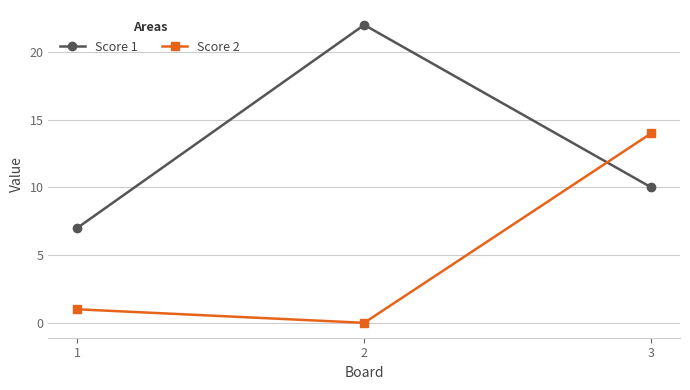

What is the approximate value of Score 2 at 3?

14